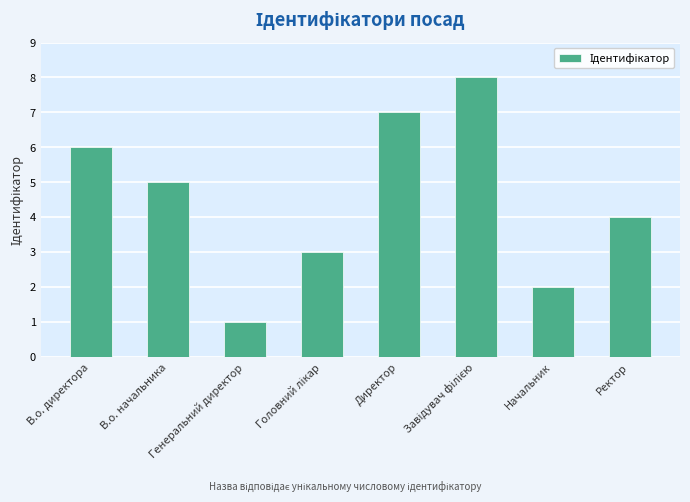

Where is the data nearest to the value 4?

Ректор